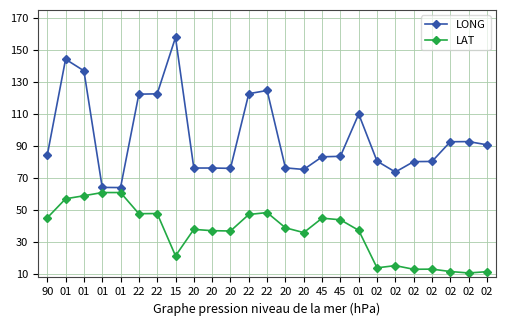

What is the value of the LAT point at the 12th from the left?

47.8